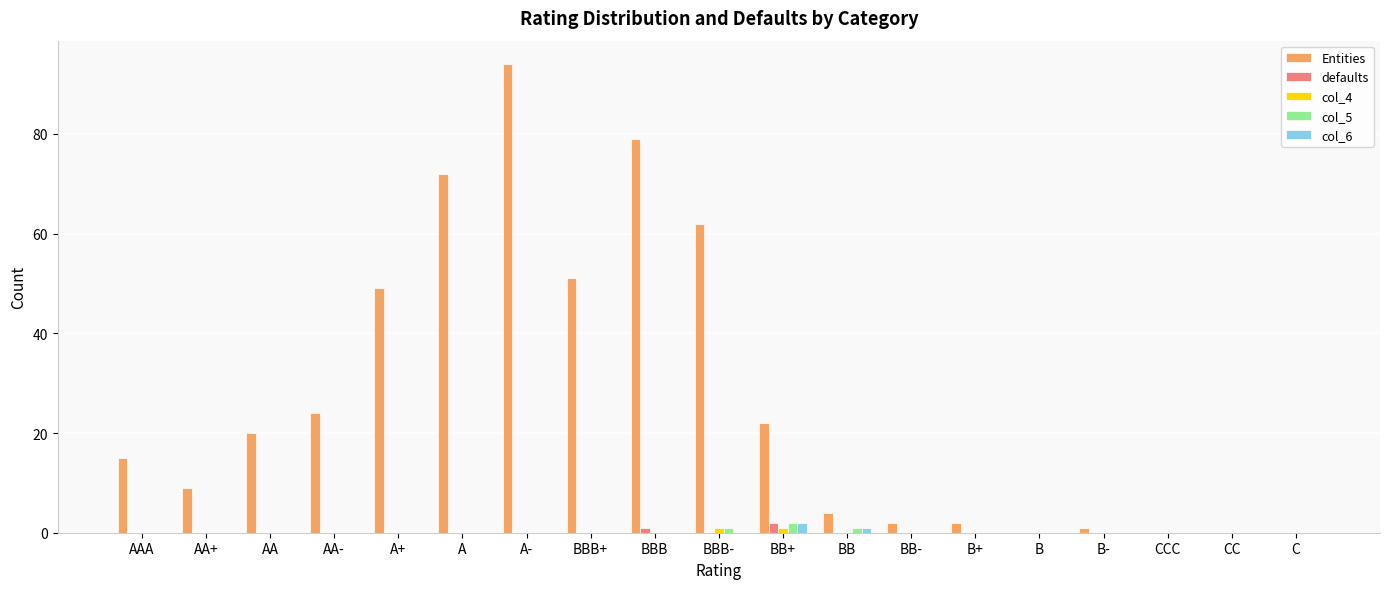

Which series changed the most between BB+ and B-?

Entities